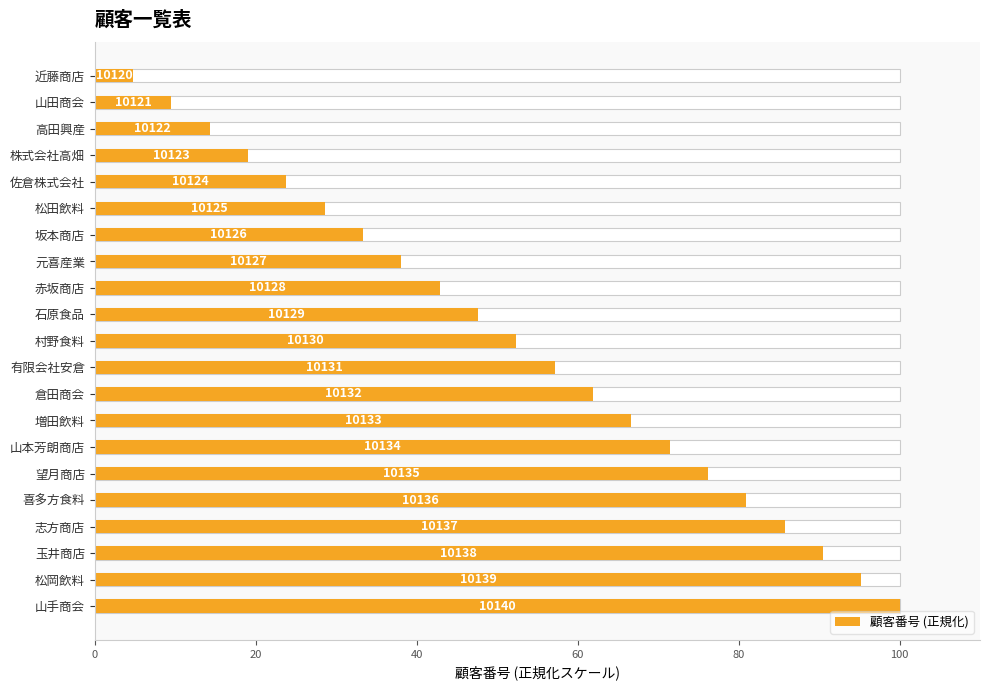

What is the difference between the second highest and minimum values?

90.5